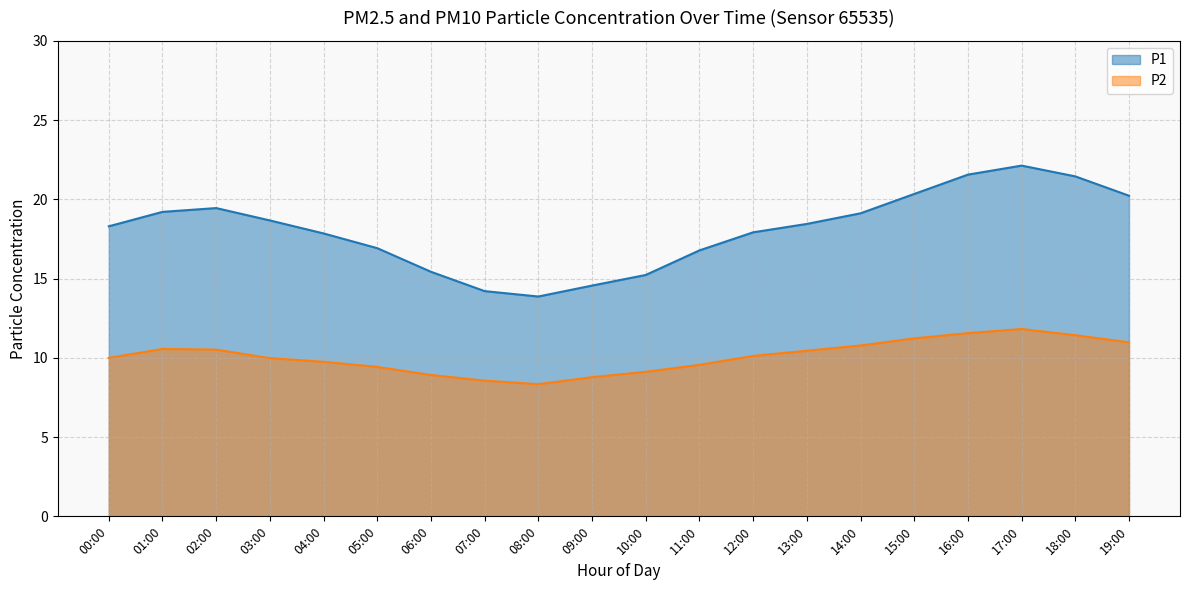

True or false: P1 has a value of 32.8 at 14:00.

False